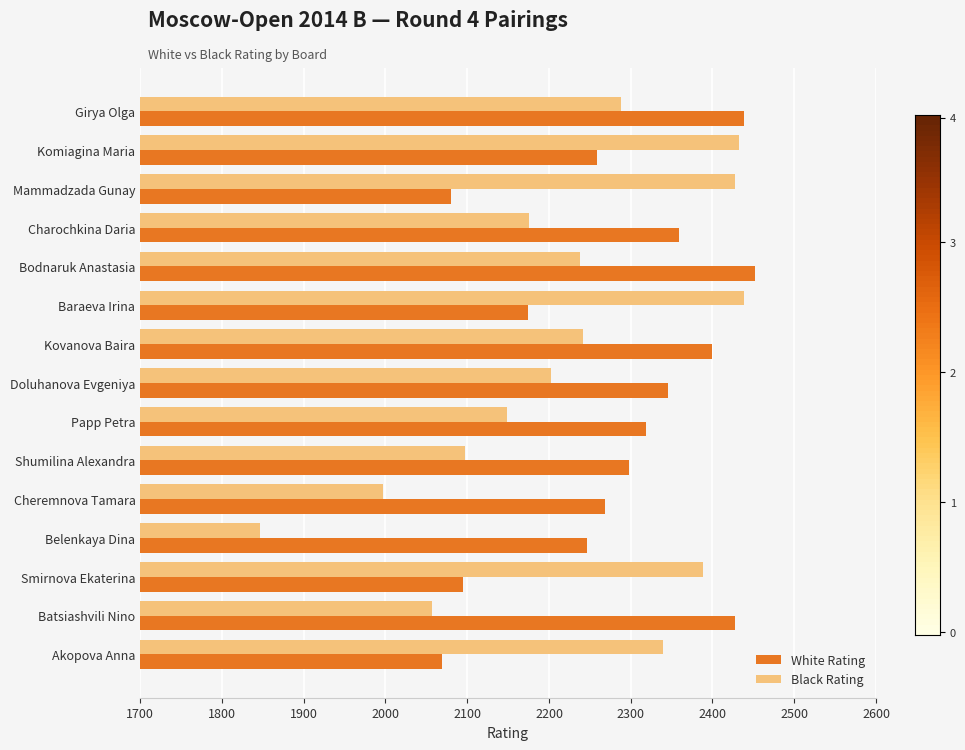

Read the Black Rating value at Papp Petra, to the nearest 100.

2100